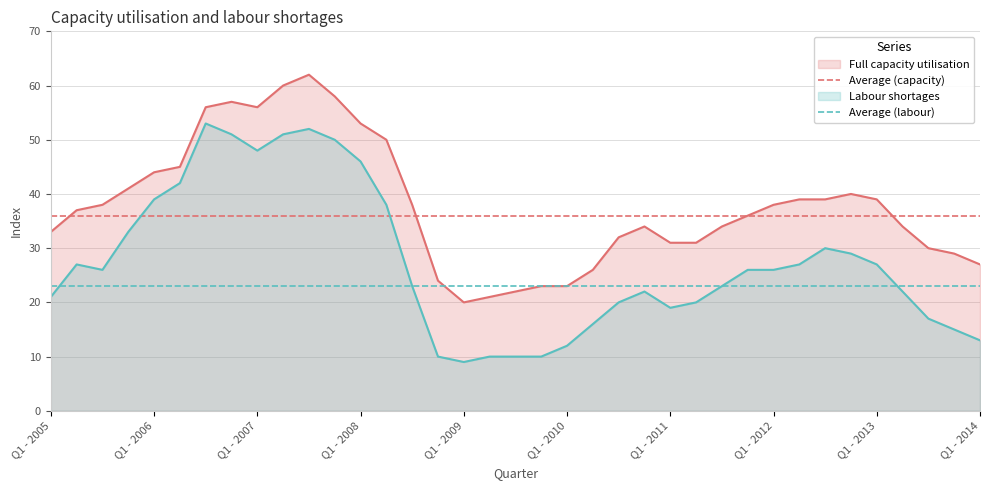

Which series has the widest spread of values?

Labour shortages